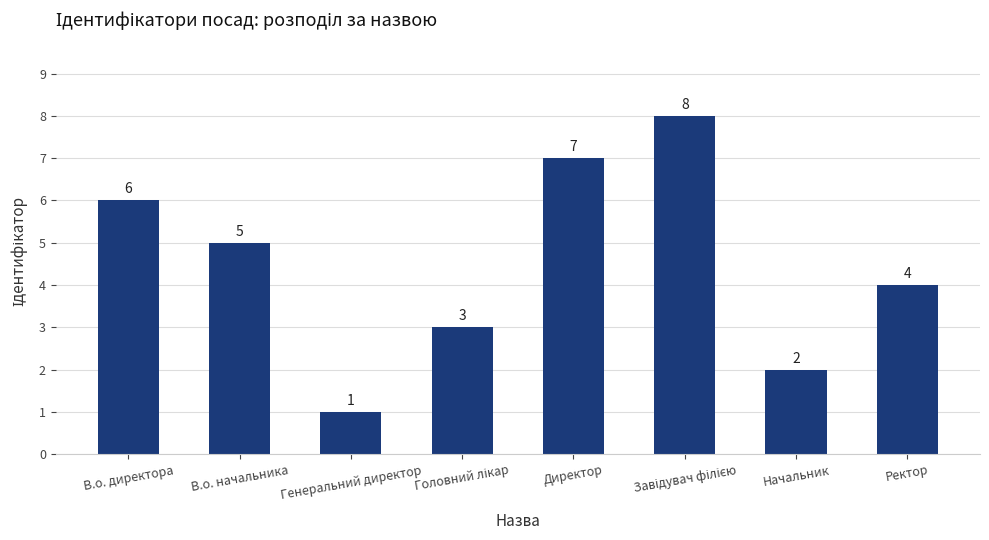

True or false: the data shows 7 at Директор.

True